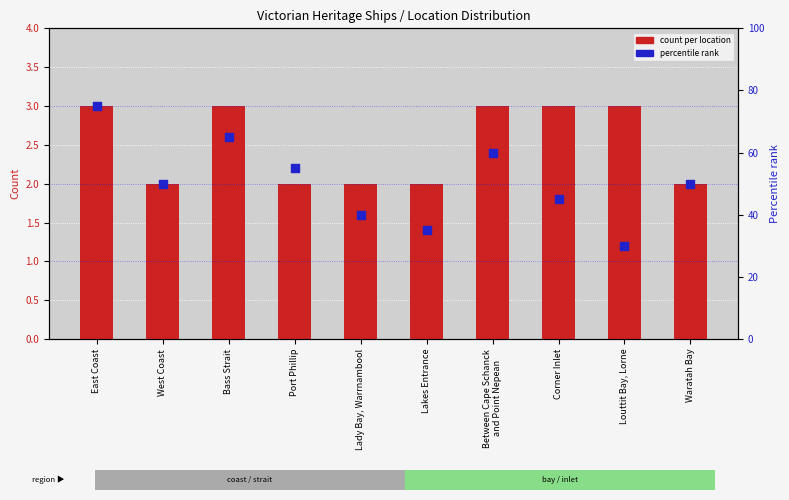

Which series reaches the minimum Y coordinate?

count per location